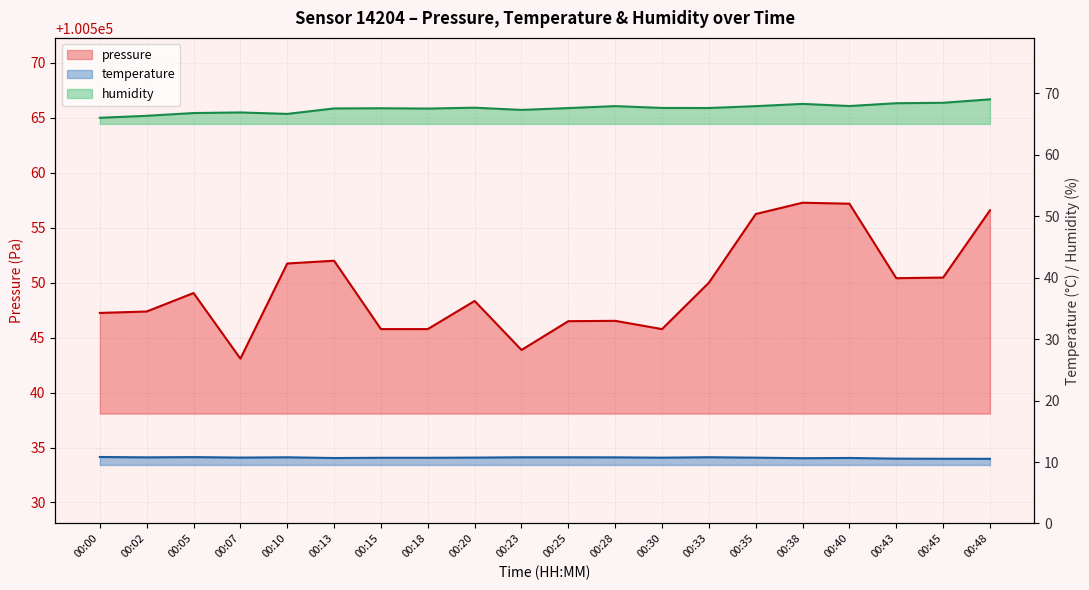

Which category has the lowest value in the pressure series?

00:07